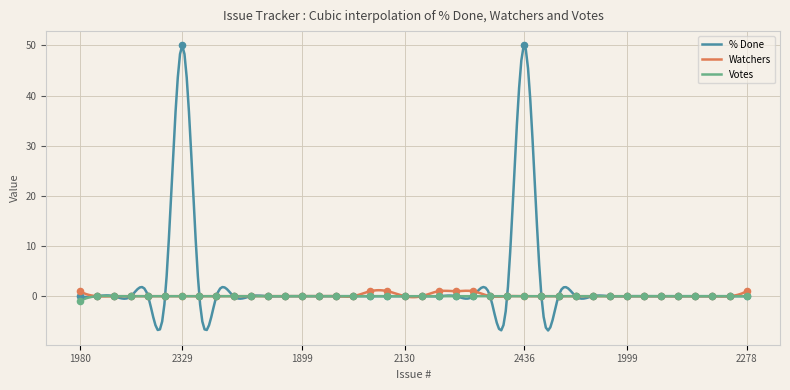

What are all the series names shown in the legend?

% Done, Watchers, Votes